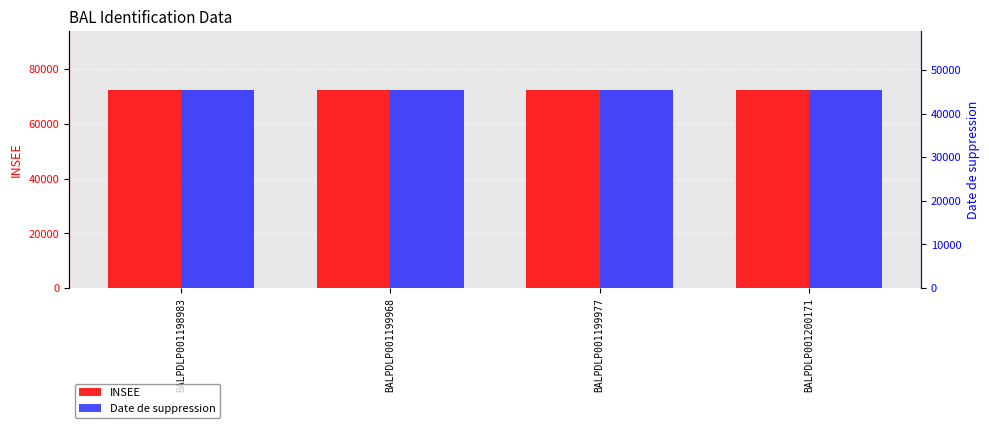

Which series has the largest total across all categories?

INSEE